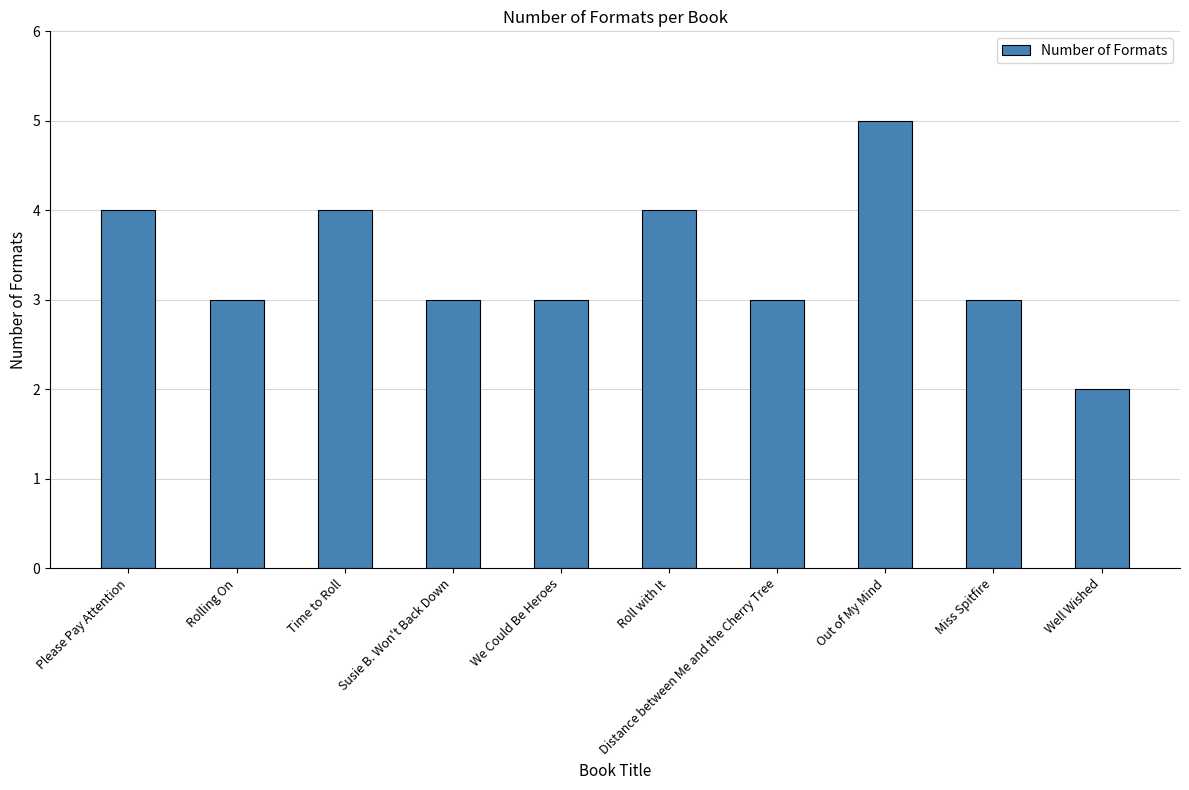

Are the bars horizontal?

No